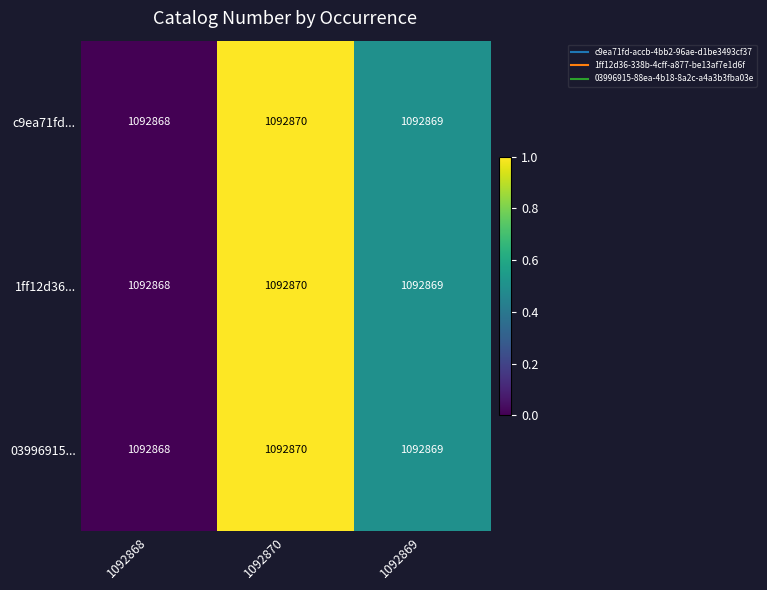

At which label does c9ea71fd... first exceed 1092869?

1092870